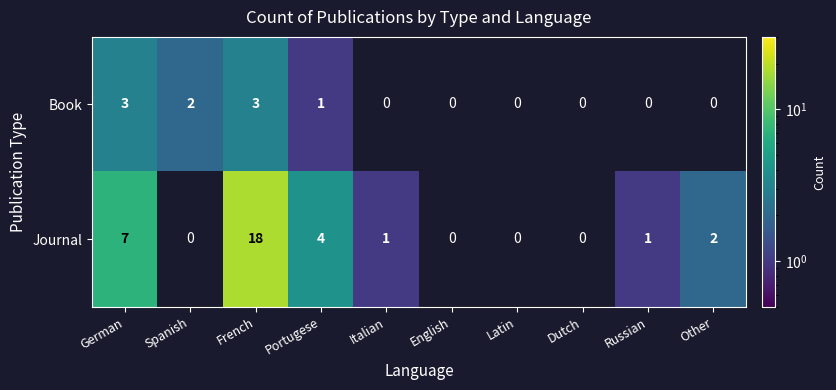

Is it true that Book equals 1 at German?

False